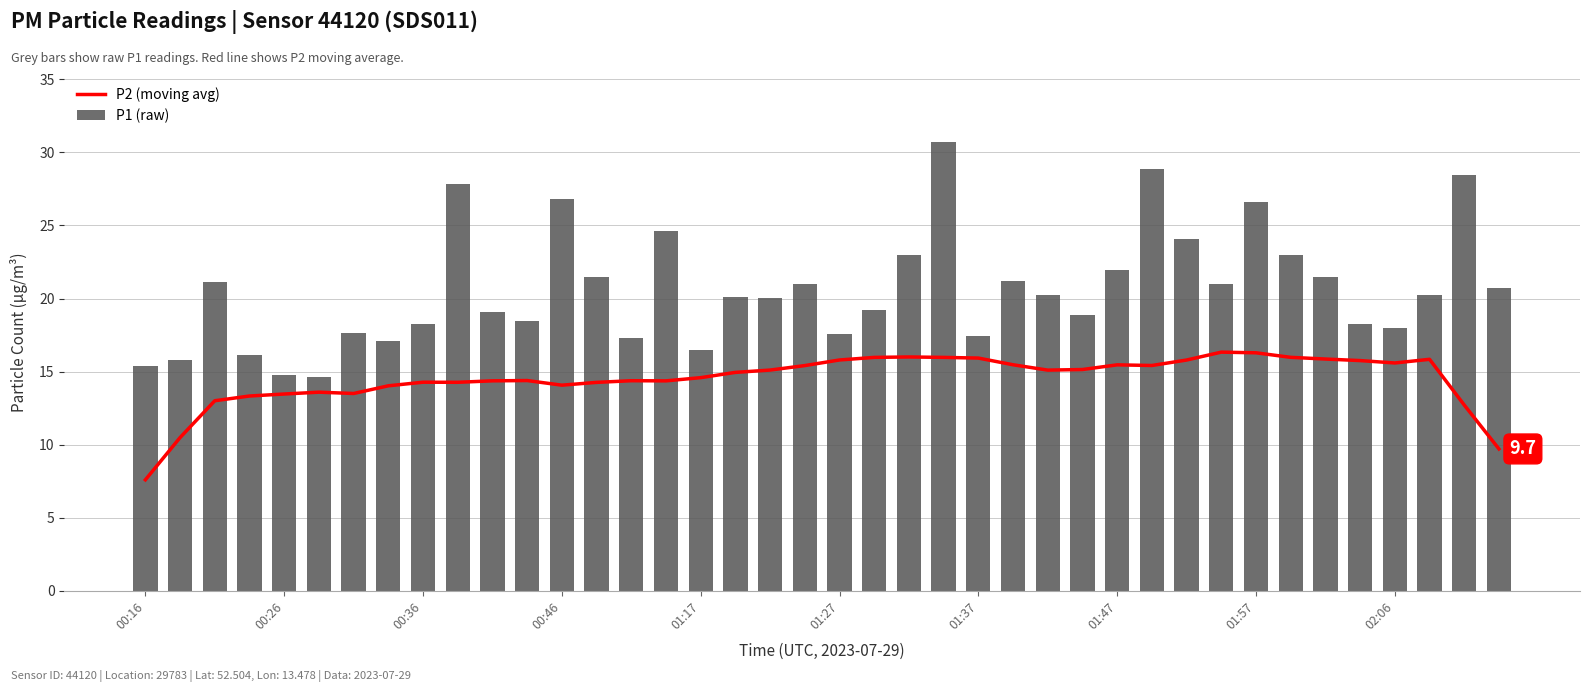

What is the sum of all P1 (raw) values?

825.0